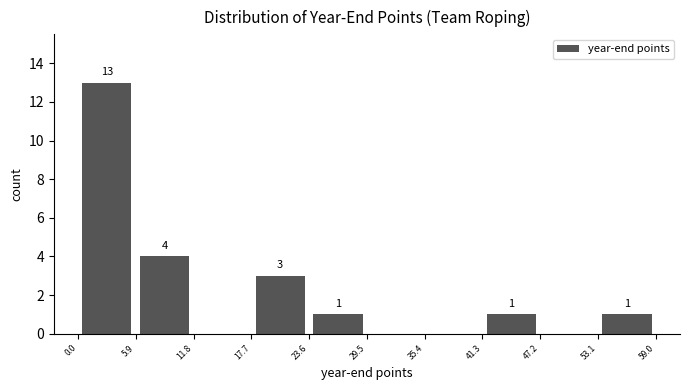

Which range on the x-axis has the tallest bar?

0.0 to 5.9